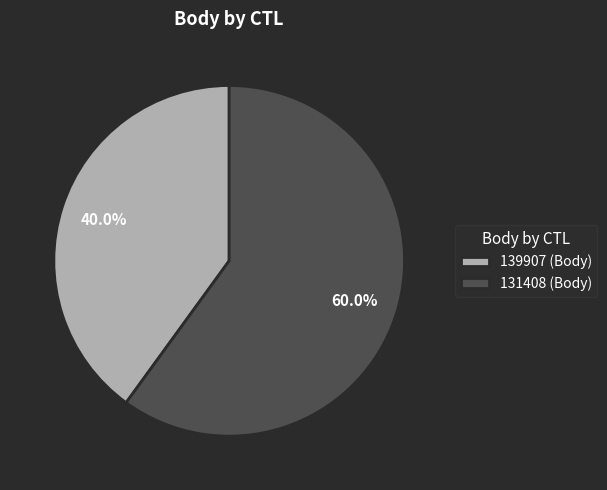

Which category has the biggest portion of the pie?

131408